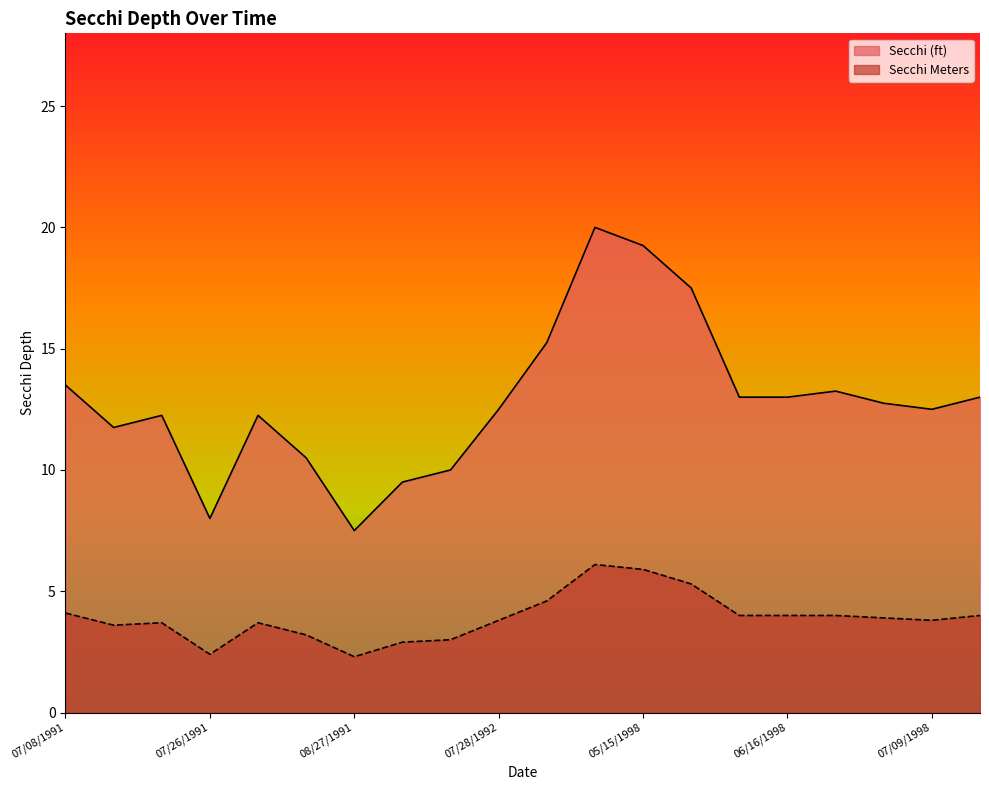

Does the chart display data point markers on the line(s)?

No